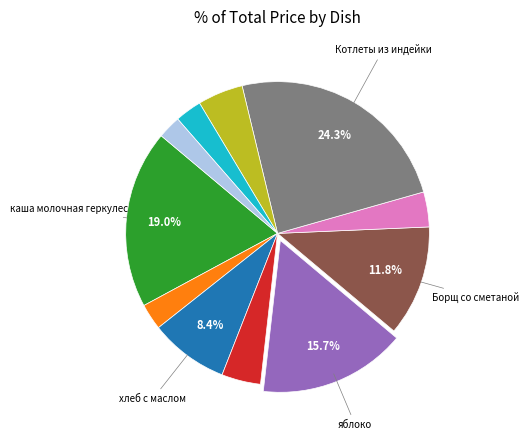

Is there a majority slice in this chart?

No